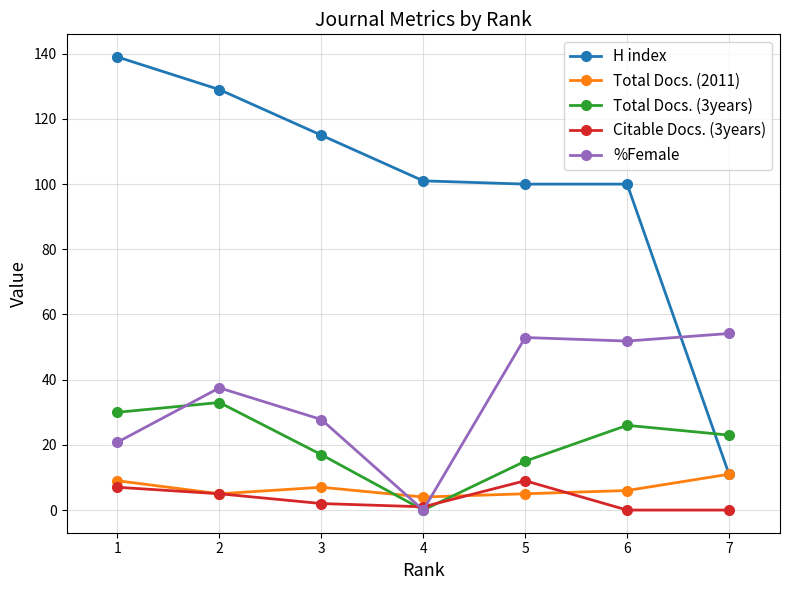

Is it true that H index equals 100.0 at 6?

True